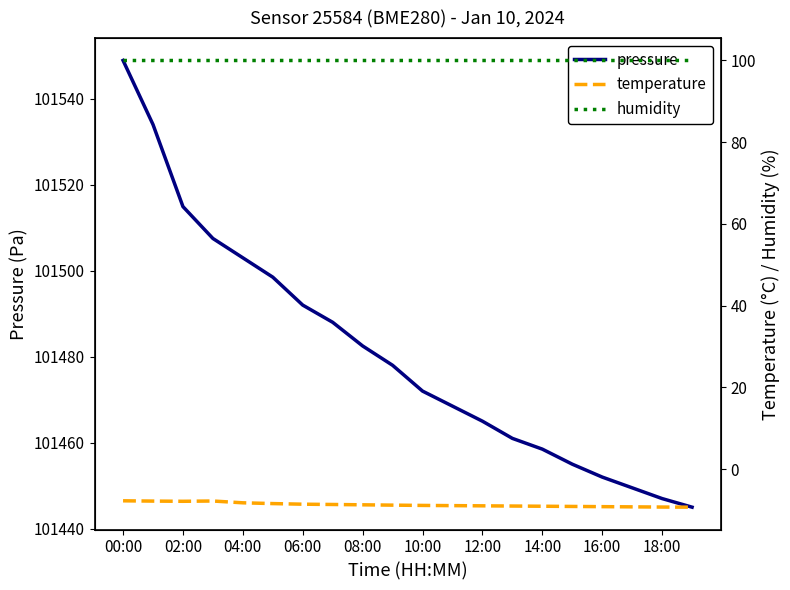

Which series has the largest total across all categories?

pressure